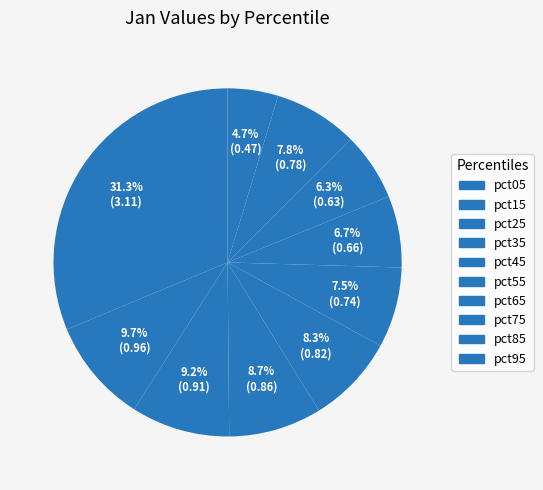

How many segments does this pie chart have?

10